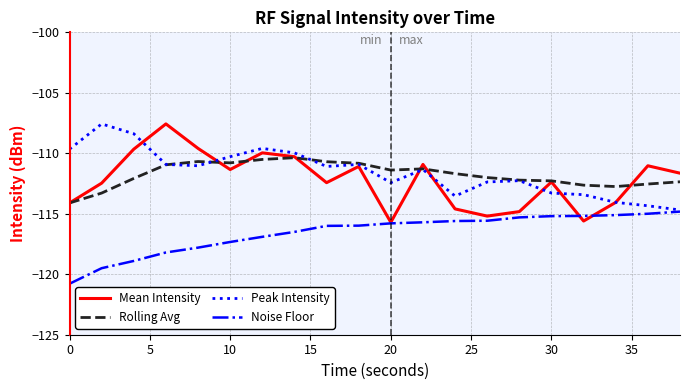

What is the highest value of the Noise Floor series?

-114.8